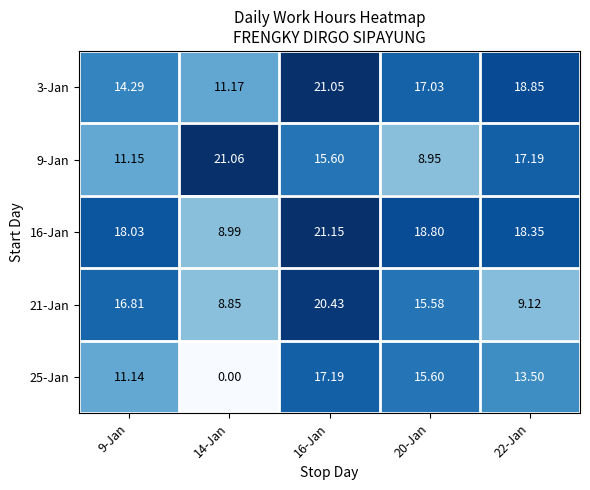

Is the value of 9-Jan at 9-Jan greater than the value of 25-Jan at 14-Jan?

Yes